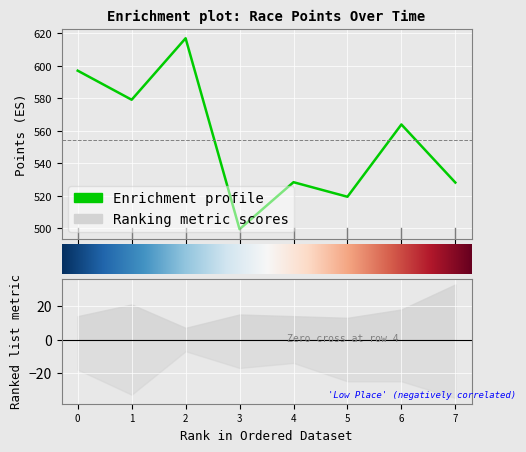

How many categories are shown in the chart?

8